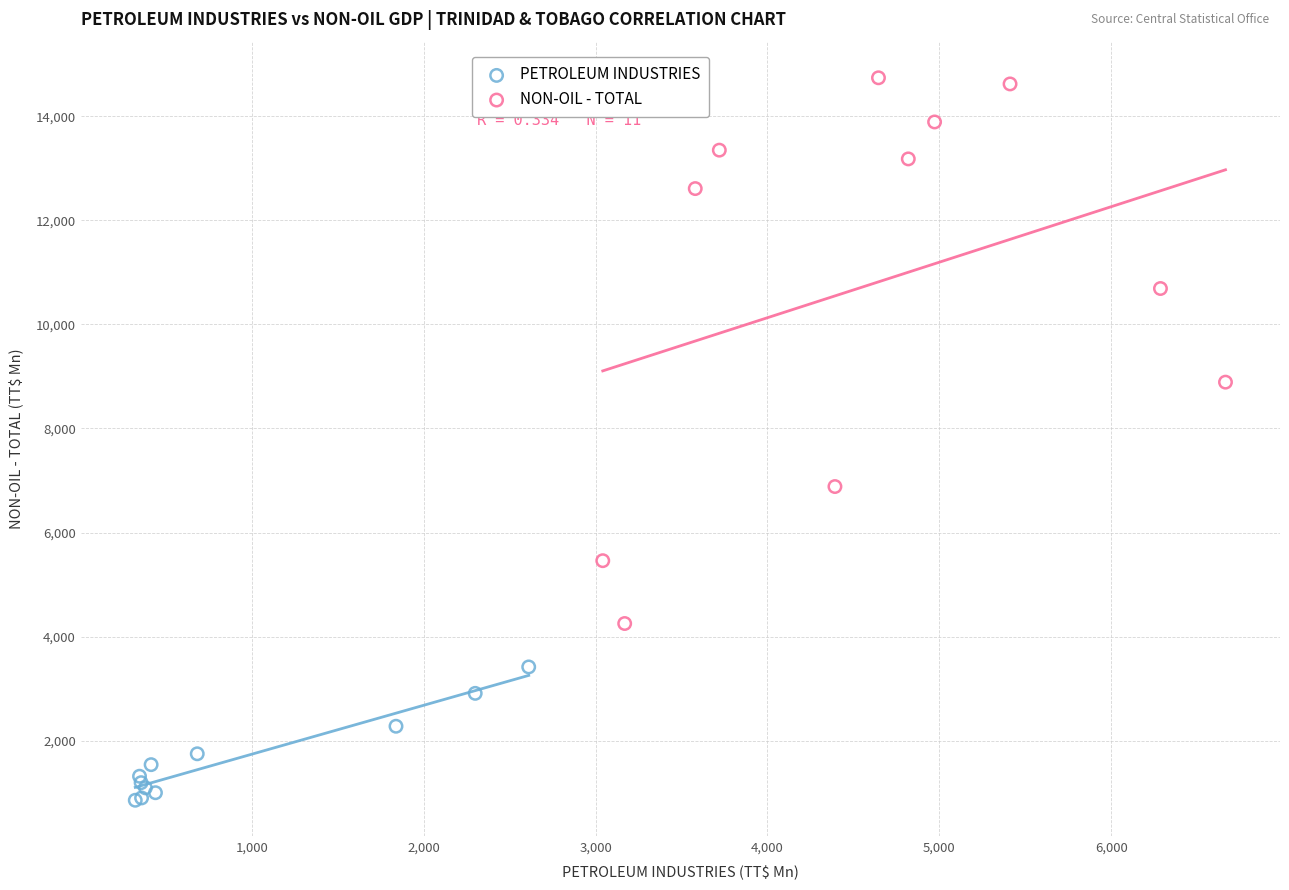

Which series contains the highest Y value?

NON-OIL - TOTAL